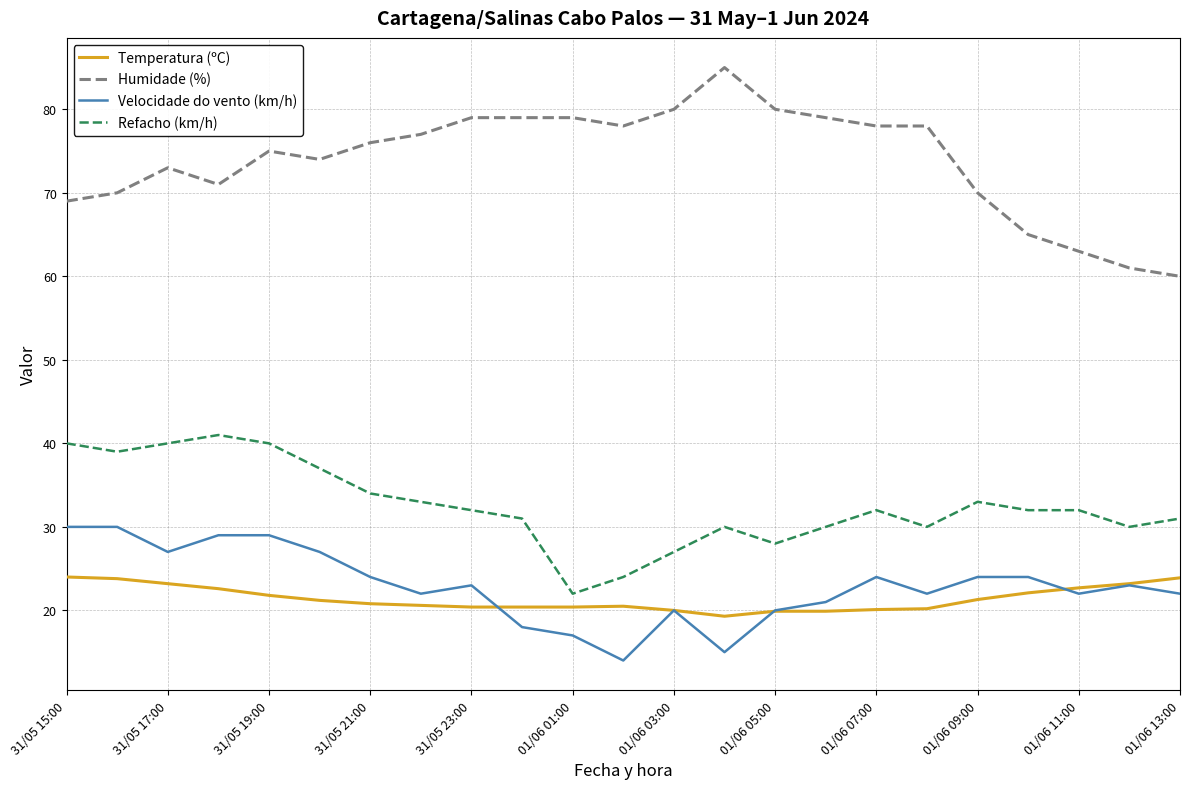

What is the minimum value for Temperatura (ºC)?

19.3